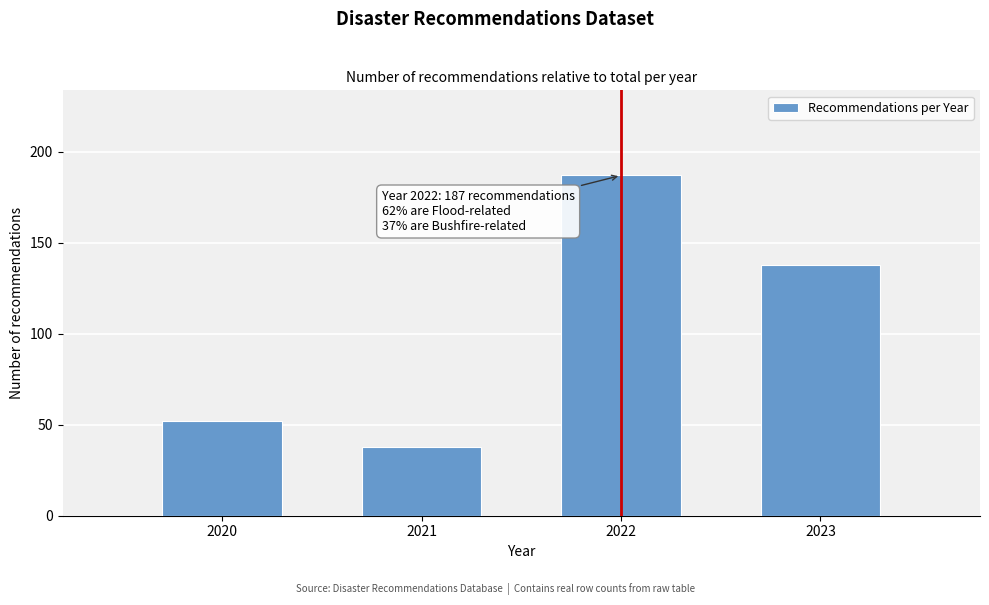

Reading left to right, list all the values displayed in this chart.

2020=52	2021=38	2022=187	2023=138